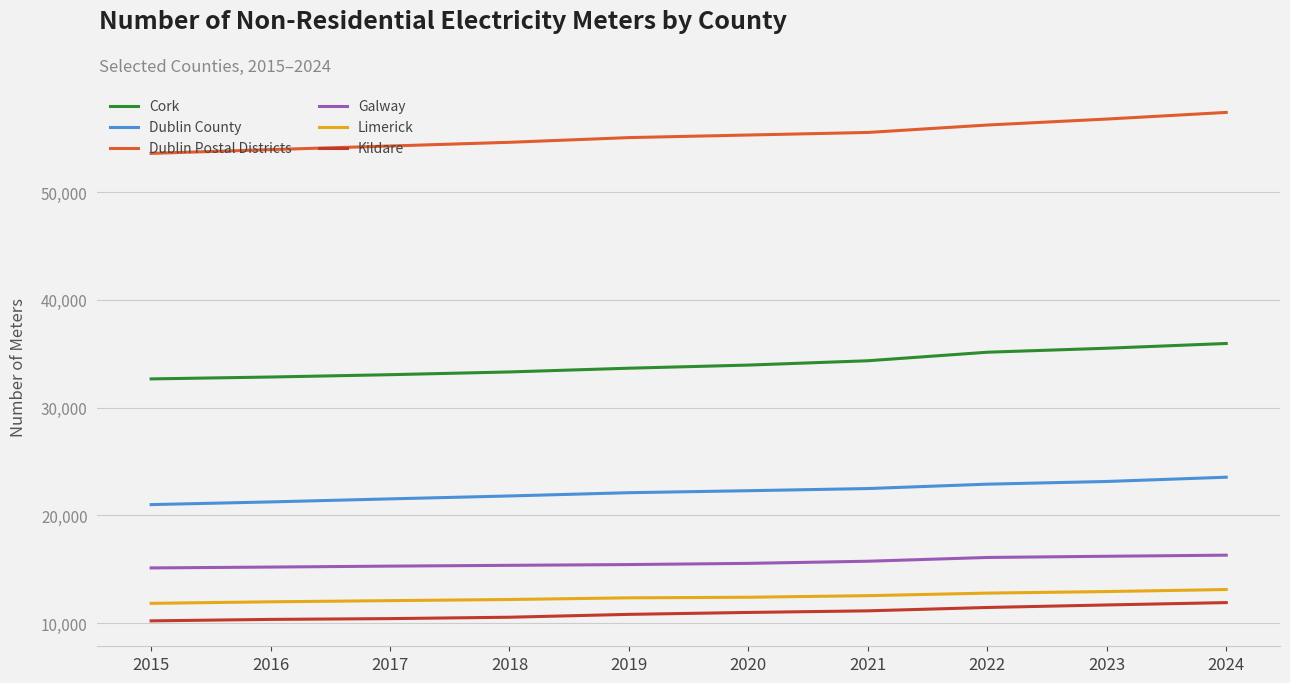

The Cork series shows 33944 at 2020. True or false?

True